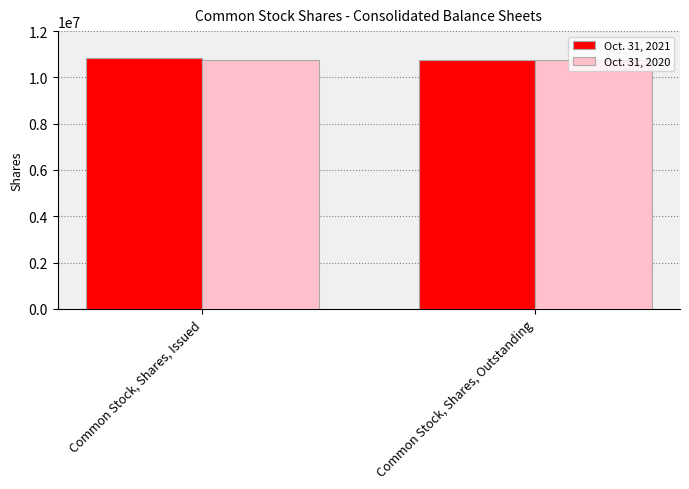

What are all the series names shown in the legend?

Oct. 31, 2021, Oct. 31, 2020